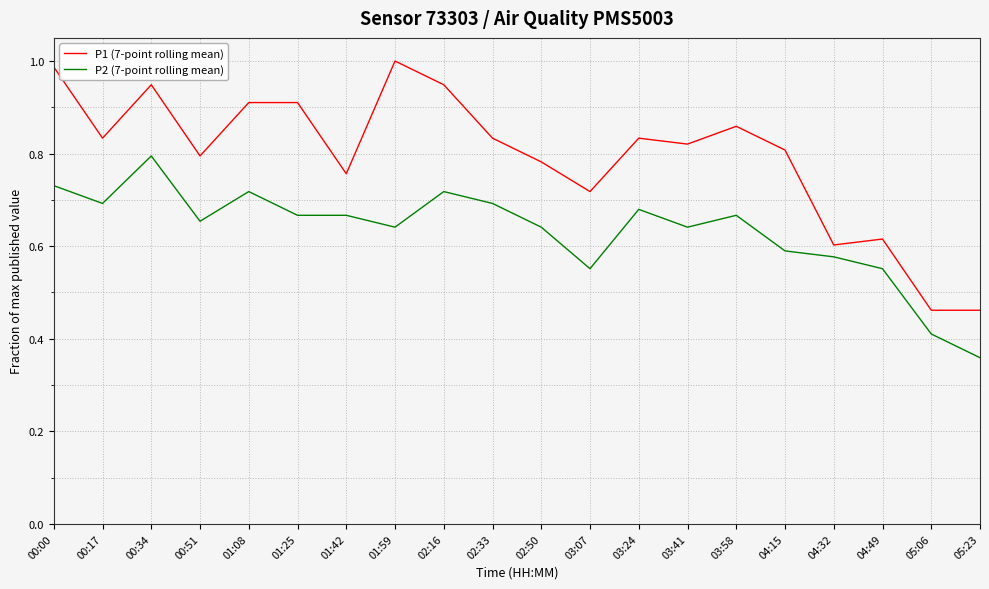

Where is P2 (7-point rolling mean) nearest to the value 0?

05:23